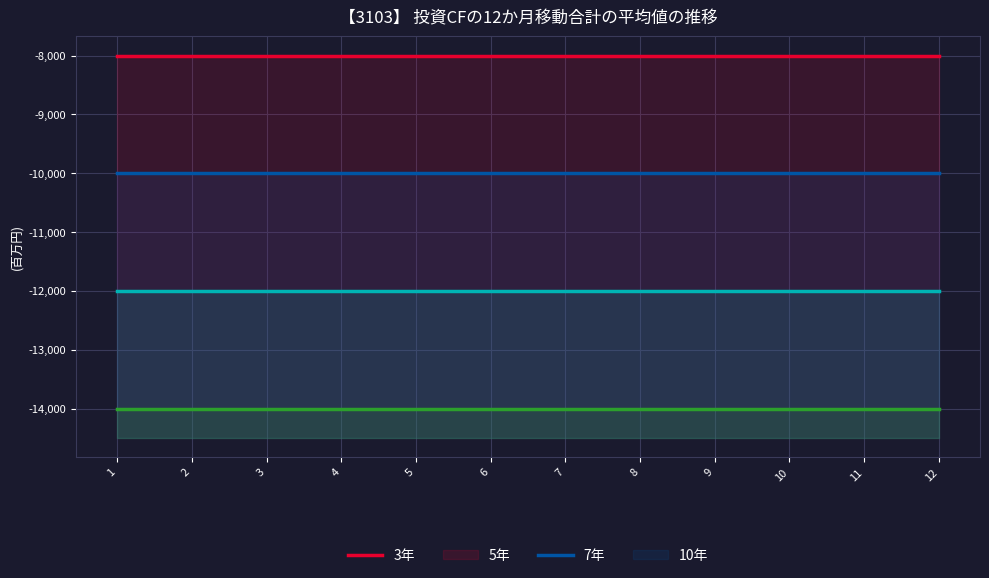

At 4, list the series in order from largest to smallest.

3年, 5年, 7年, 10年